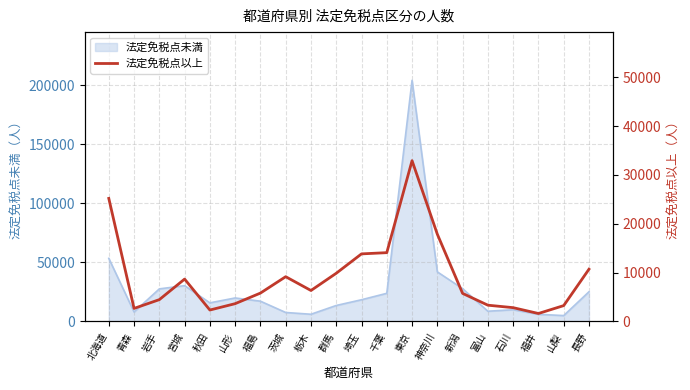

True or false: the data shows 8662 at 宮城.

True